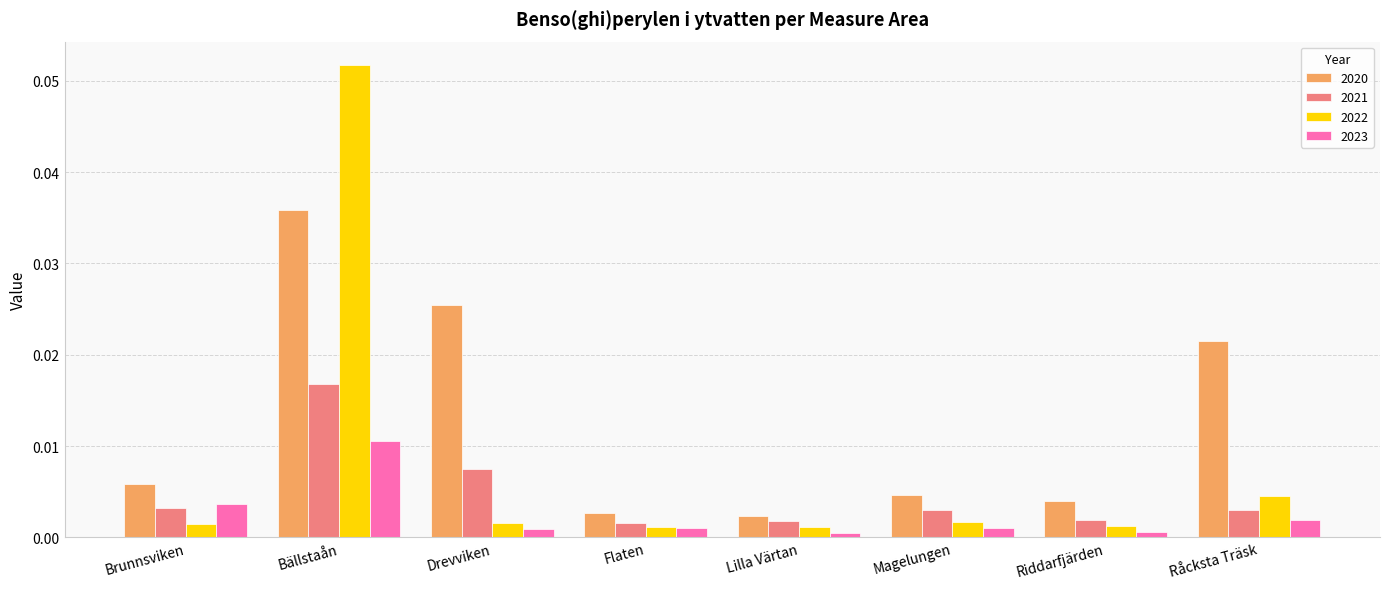

Which series has the largest total across all categories?

2020